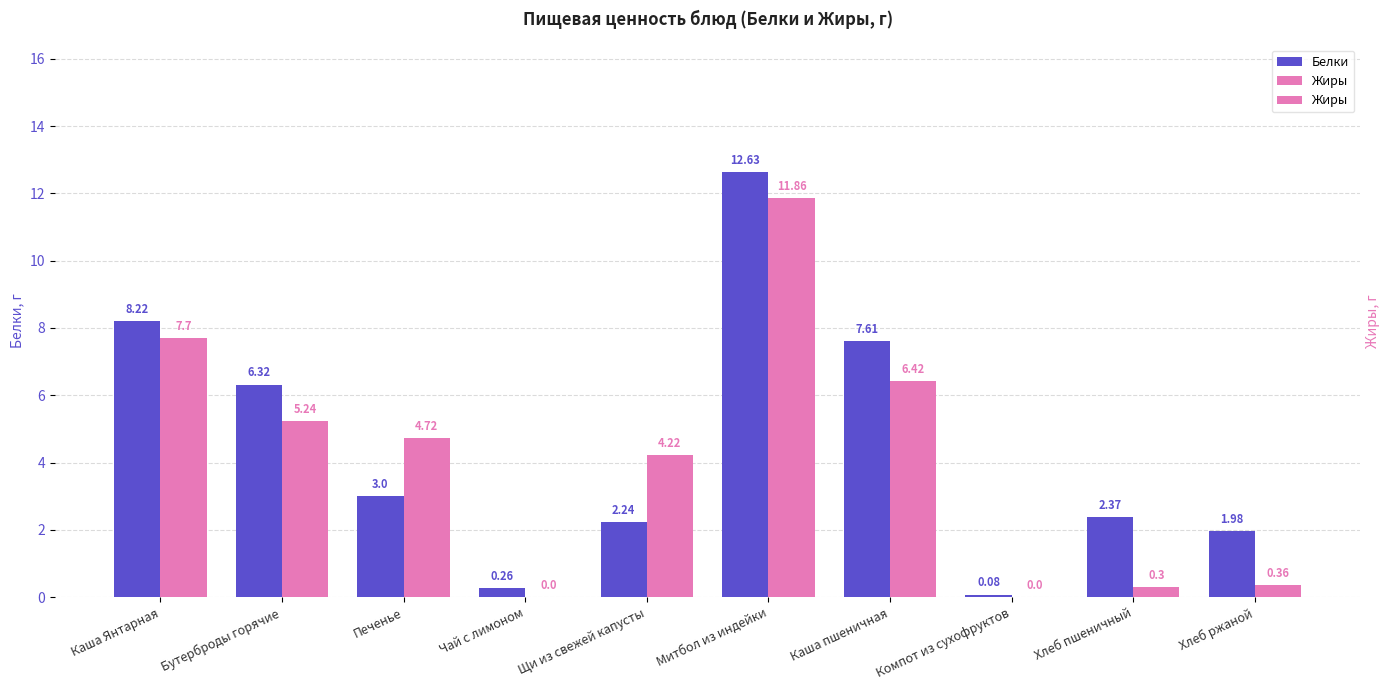

What are all the series names shown in the legend?

Белки, Жиры